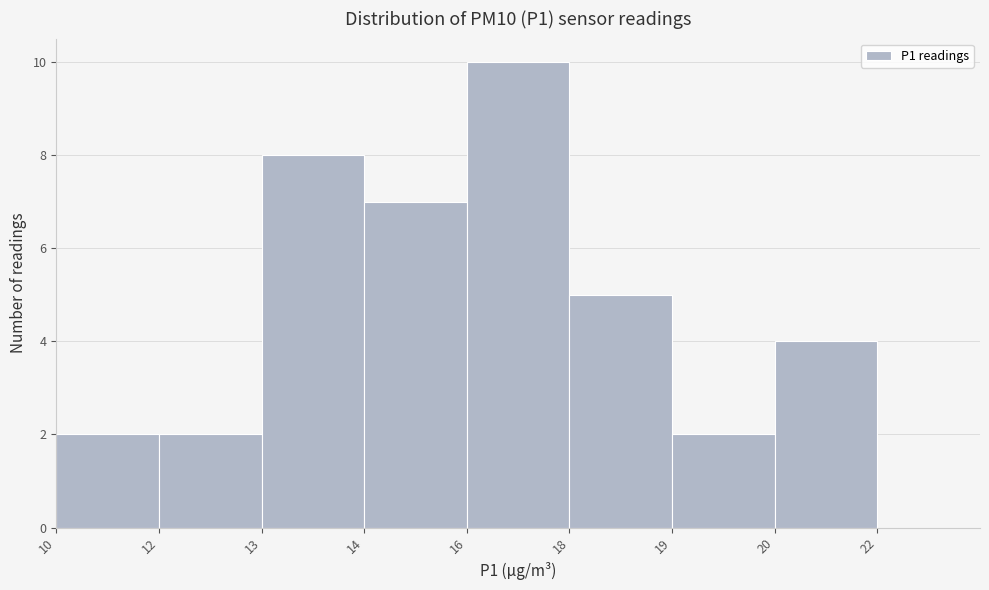

Reading left to right, list all the values displayed in this chart.

10=2	12=2	13=8	14=7	16=10	18=5	19=2	20=4	22=0